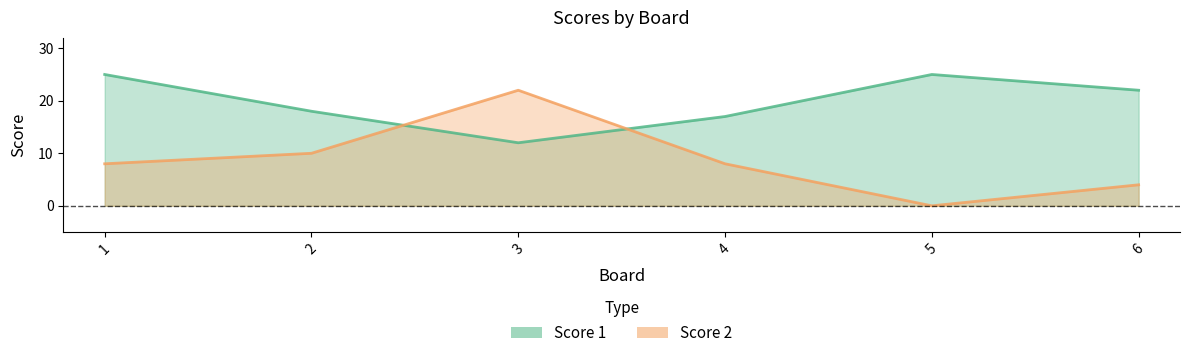

At which label does Score 1 first exceed 22?

1